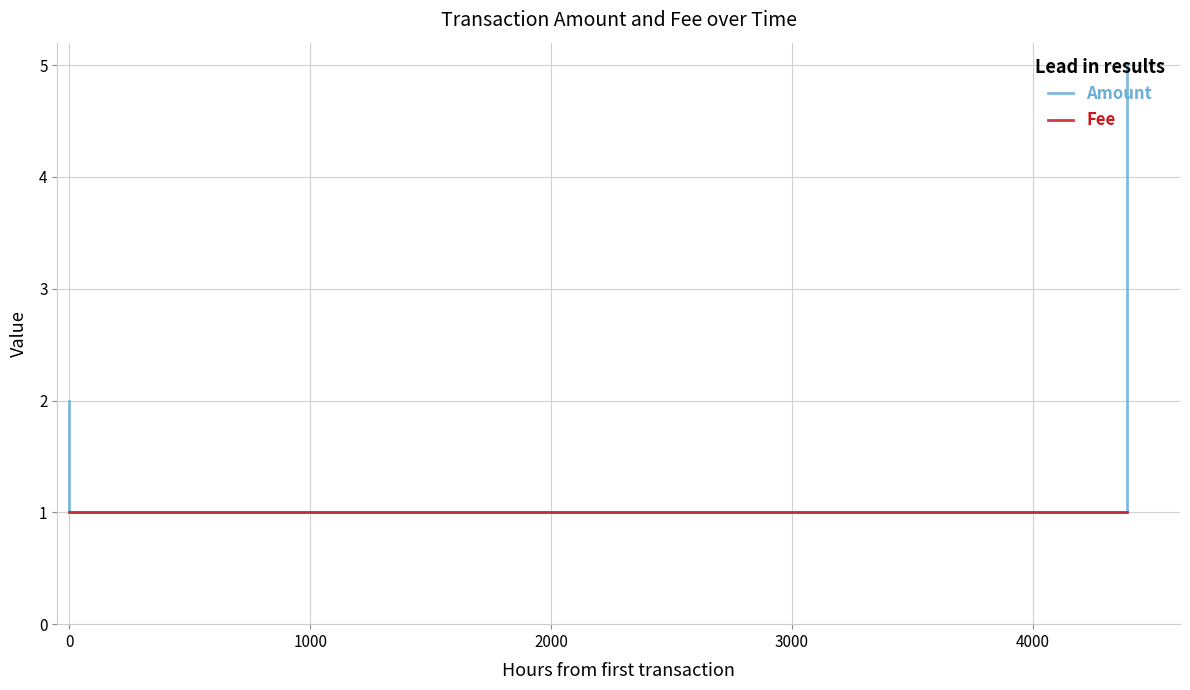

Does the chart display data point markers on the line(s)?

No